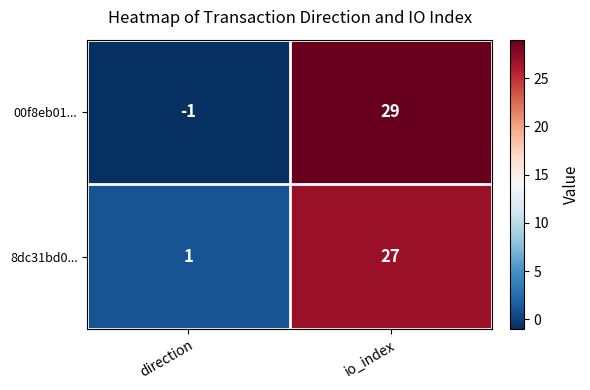

Which series changed the most between direction and io_index?

00f8eb01...